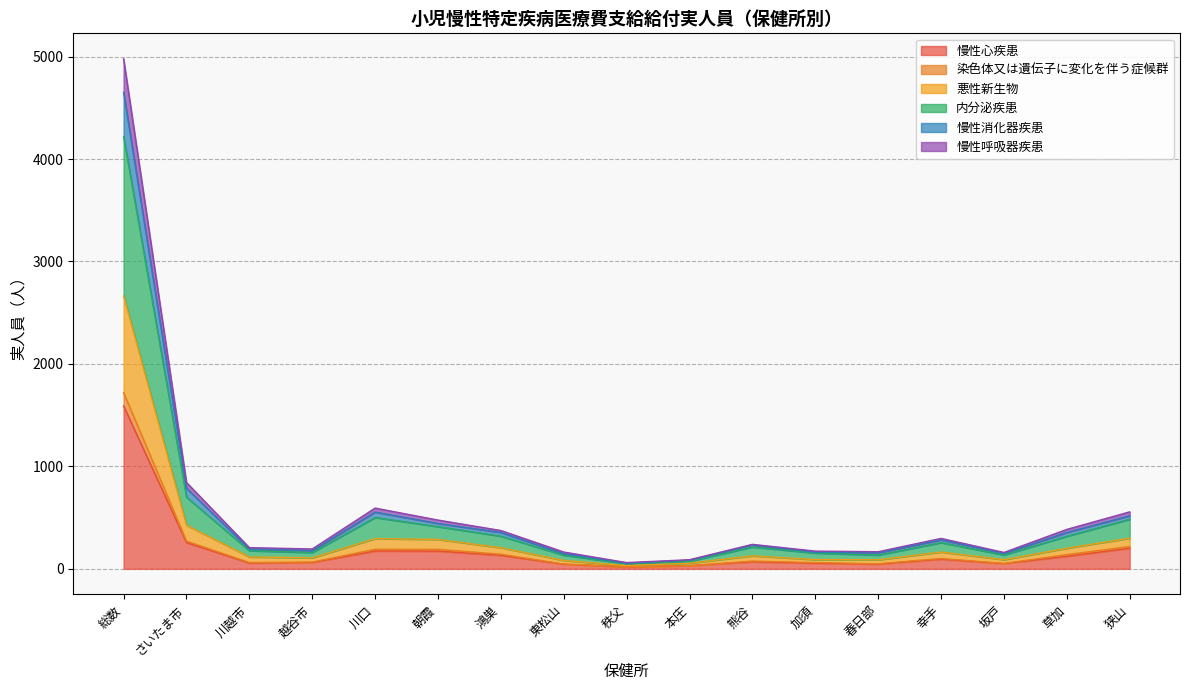

Does the chart have visible grid lines?

Yes